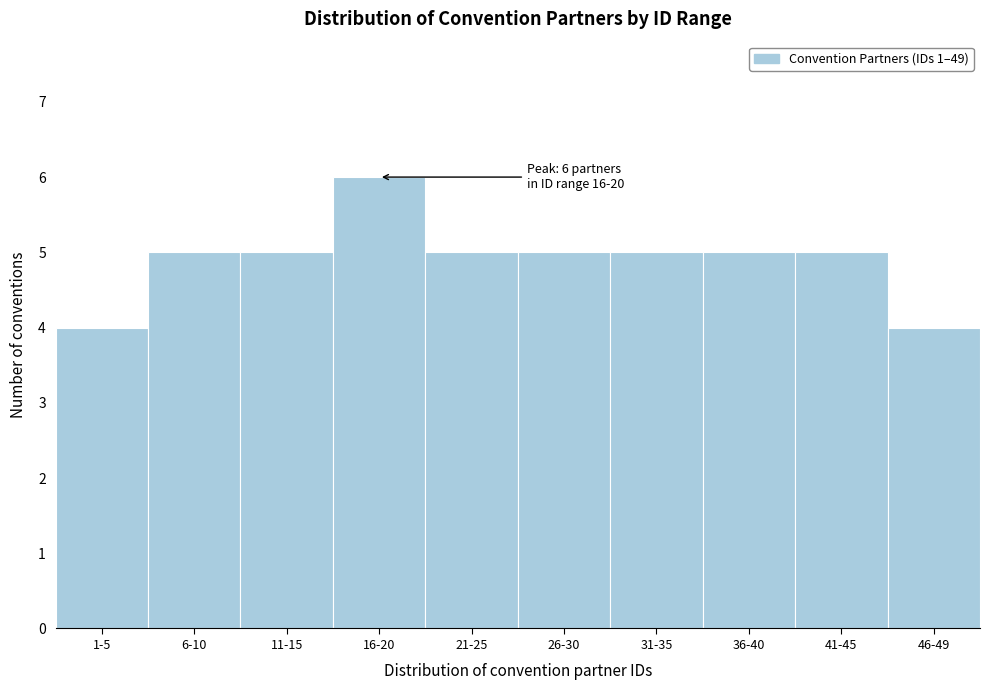

Reading right to left, transcribe all the data shown in this chart.

46-49=4	41-45=5	36-40=5	31-35=5	26-30=5	21-25=5	16-20=6	11-15=5	6-10=5	1-5=4